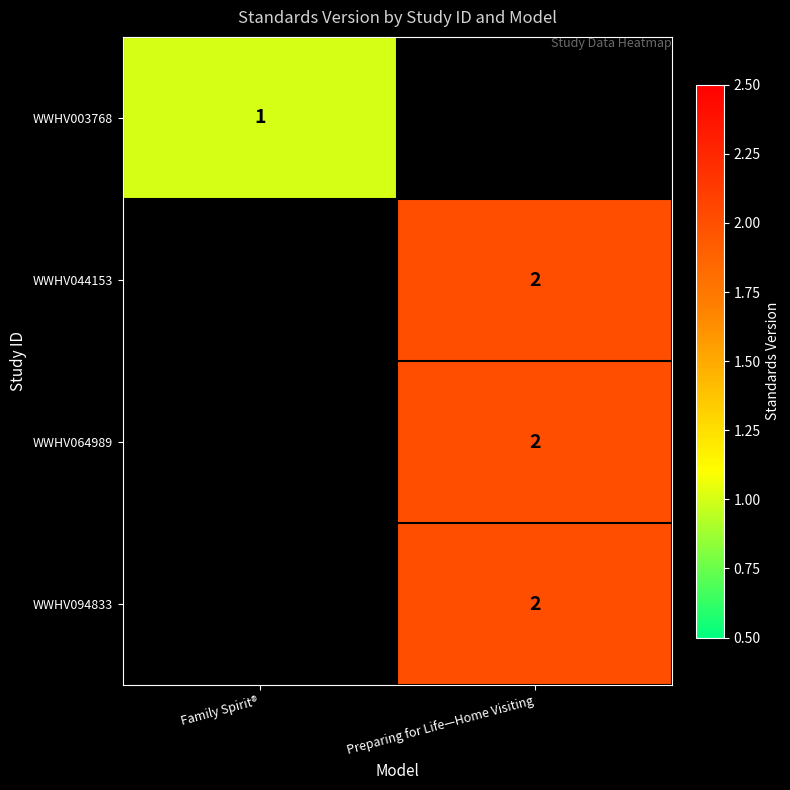

Is it true that WWHV094833 equals 2 at Preparing for Life—Home Visiting?

True